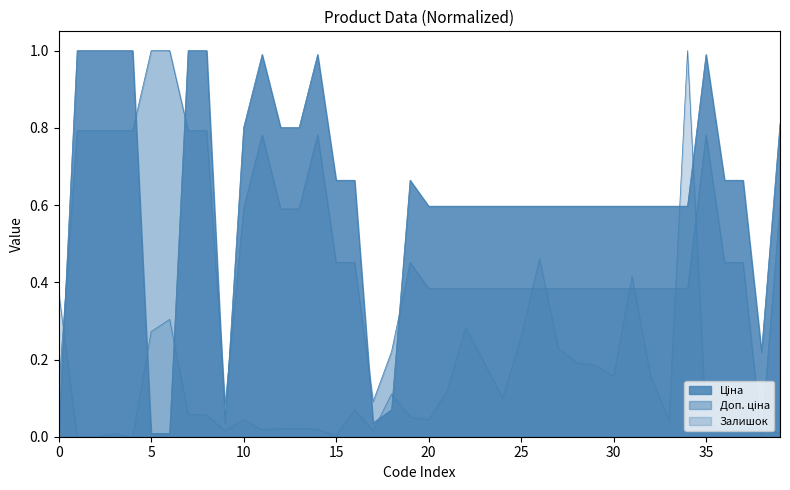

Is it true that Ціна equals 1.7 at 14?

False